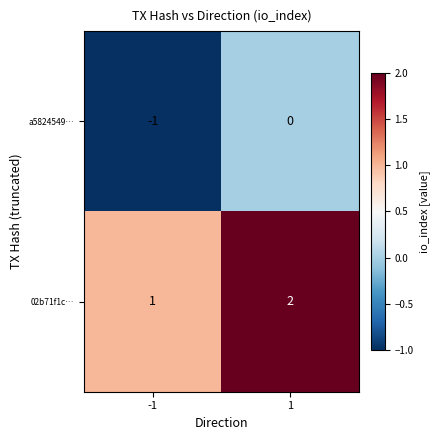

The a5824549… series shows 0 at 1. True or false?

True